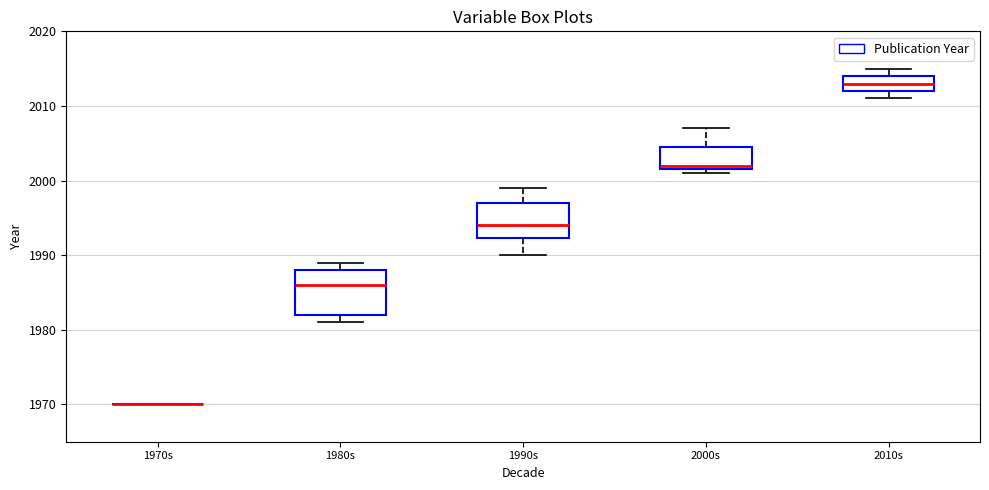

Where does the median line of the box for 1980s sit on the y-axis? The values are not printed on the chart, so give them approximately, as read against the axis.

1986